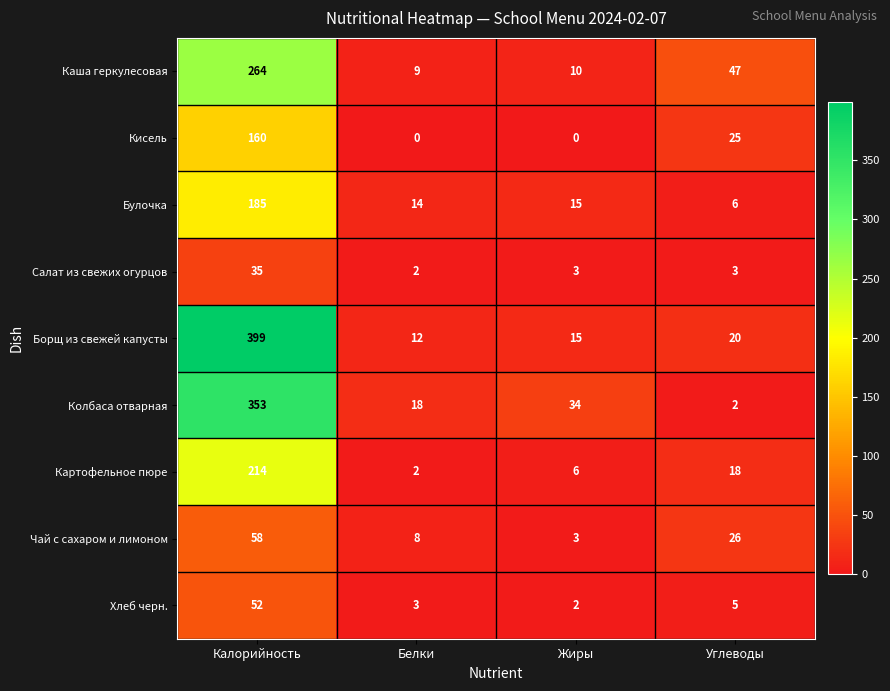

At which category is the sum across all series the highest?

Калорийность